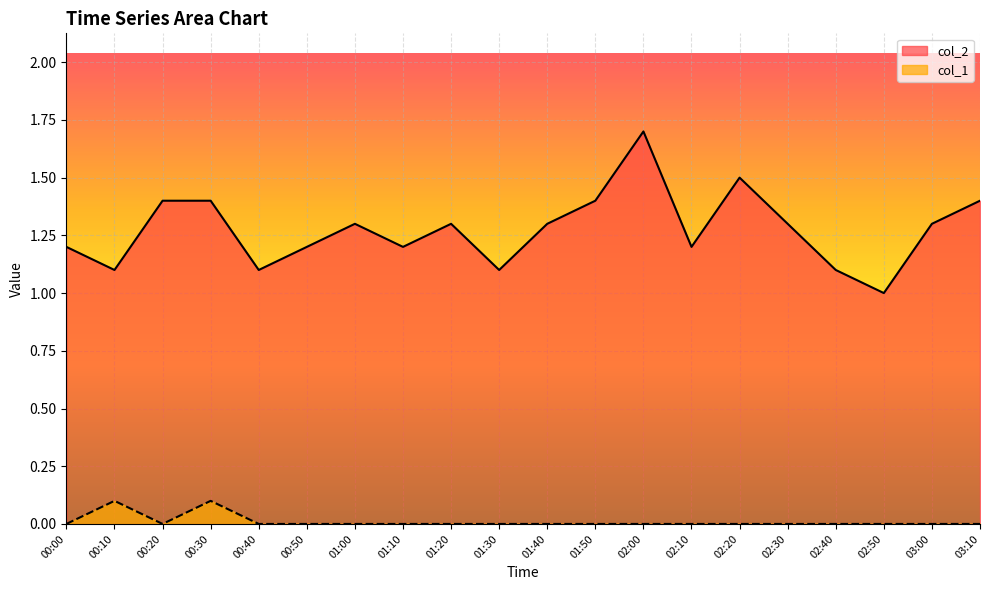

How many values in the col_1 series exceed 0?

2